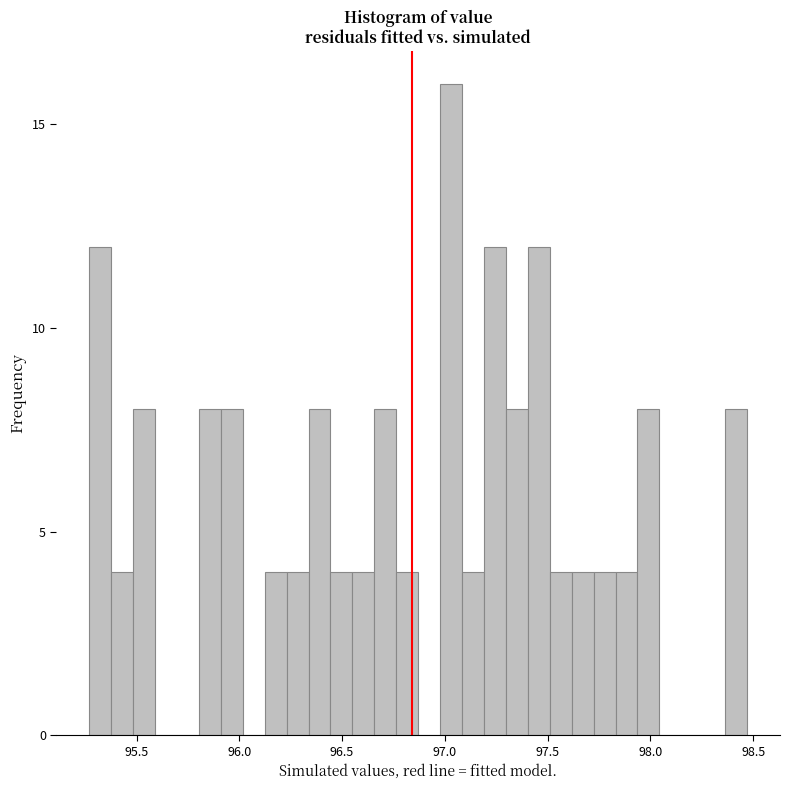

Around what value on the x-axis is the tallest bar? Give the approximate position of its centre, as read against the axis.

97.05